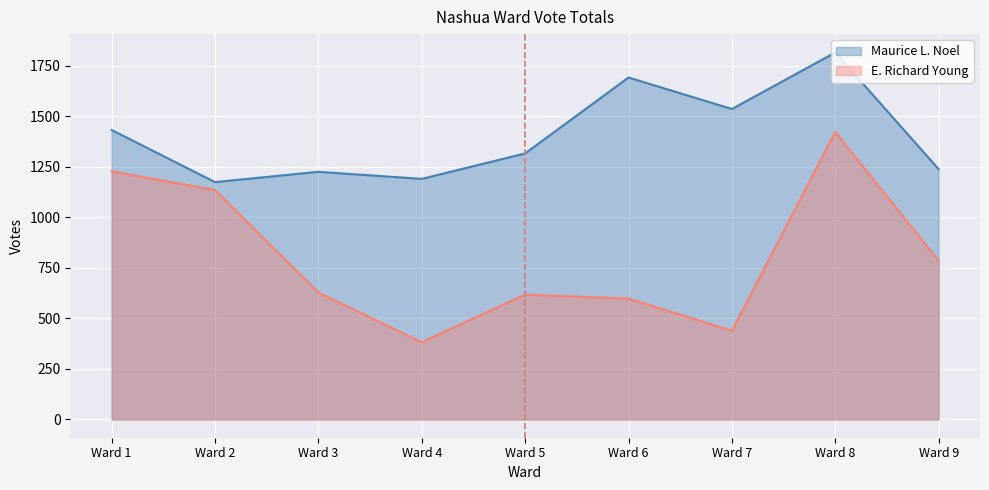

What is the value of the E. Richard Young point at the 4th from the left?

382